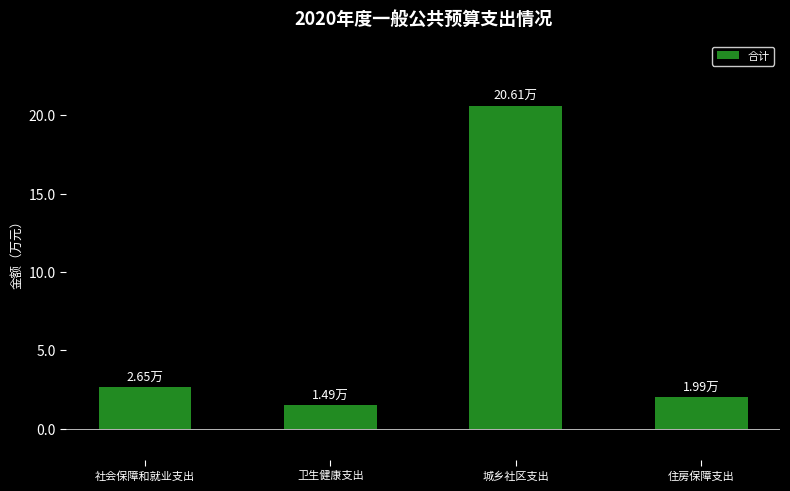

What is the ratio of the value at 住房保障支出 to the value at 社会保障和就业支出?

0.8